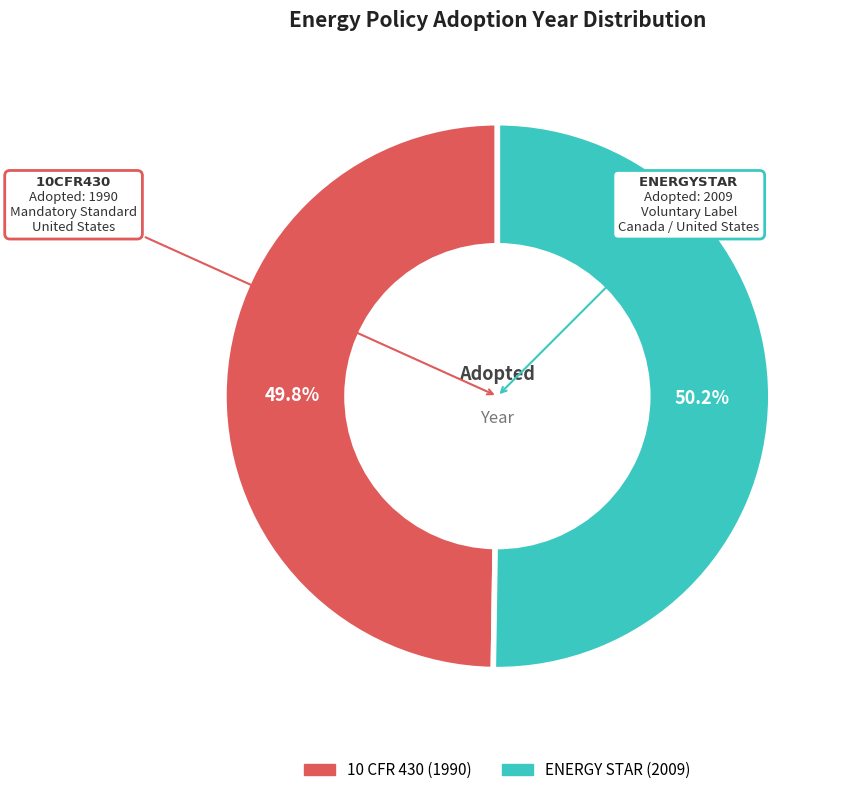

True or false: ENERGY STAR accounts for 50% of the total.

True